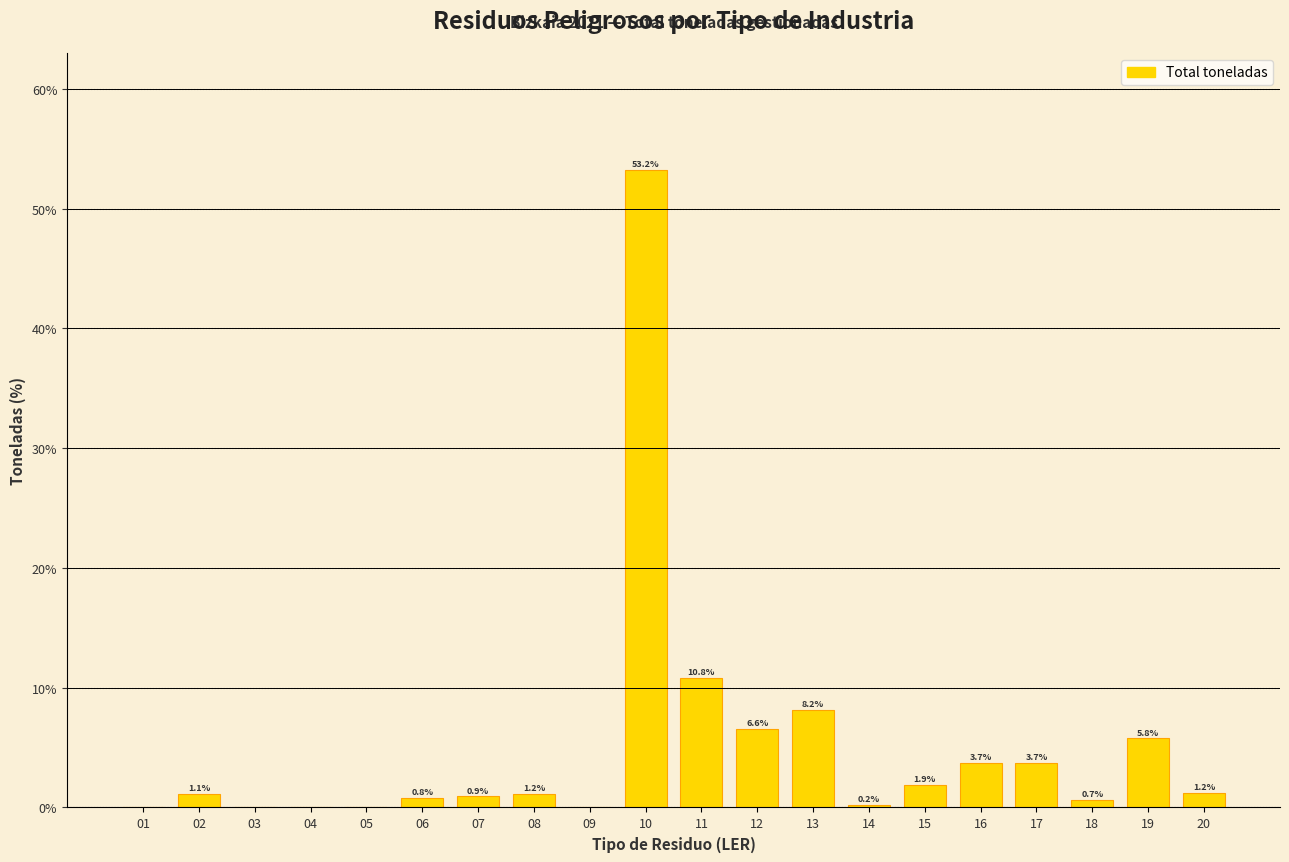

Which category has the highest value across all series?

10